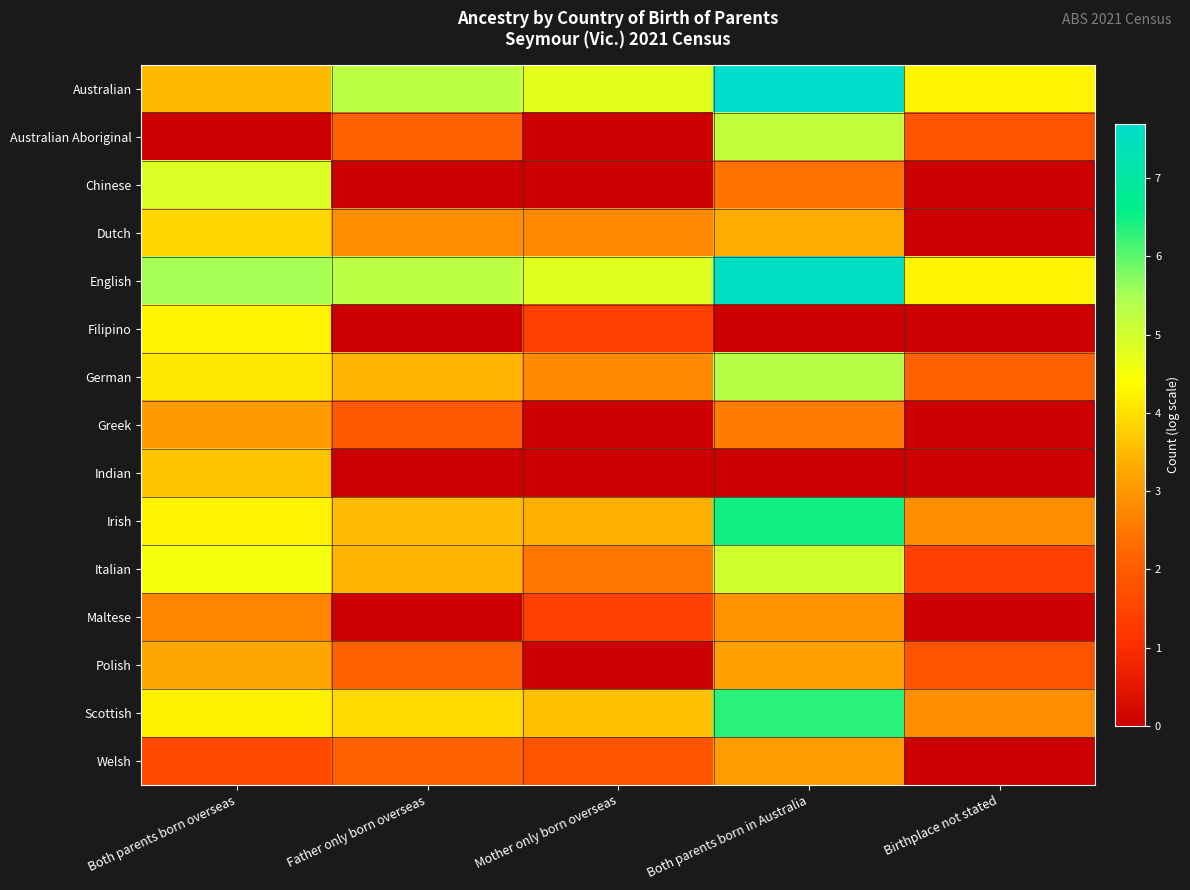

Which series has the largest total across all categories?

English